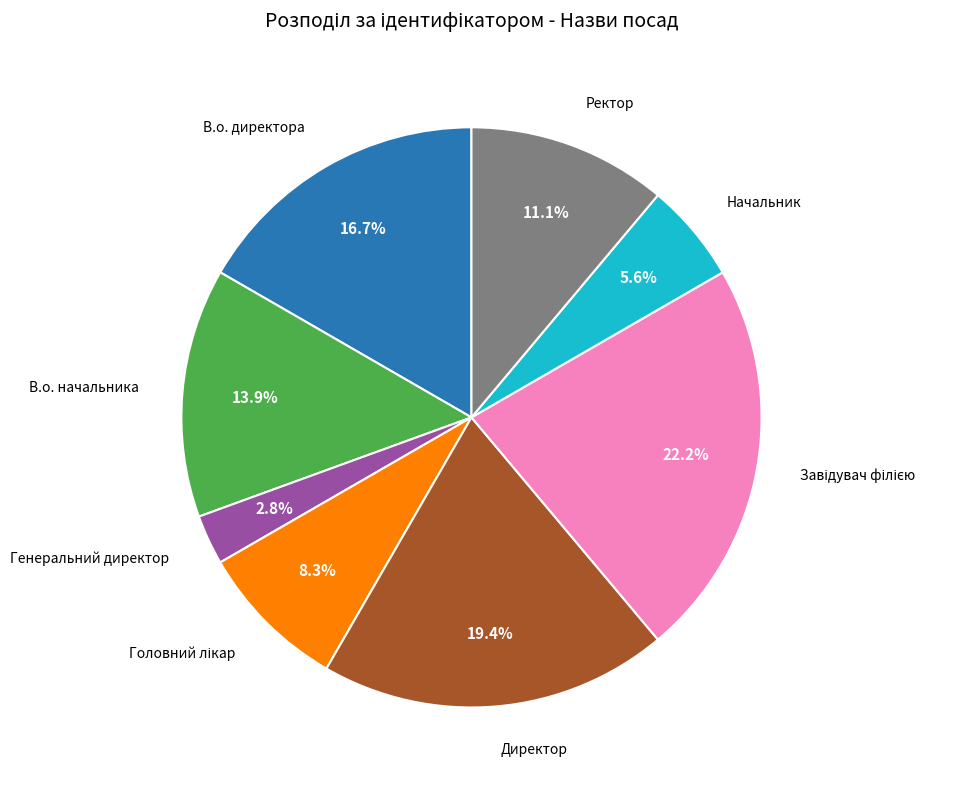

Is there any slice that represents more than half of the pie?

No